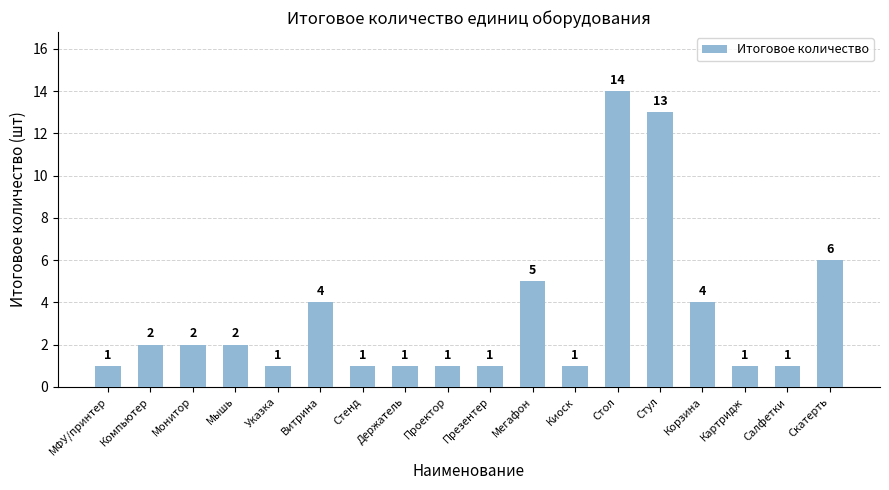

Read the value at Стул, to the nearest 10.

10